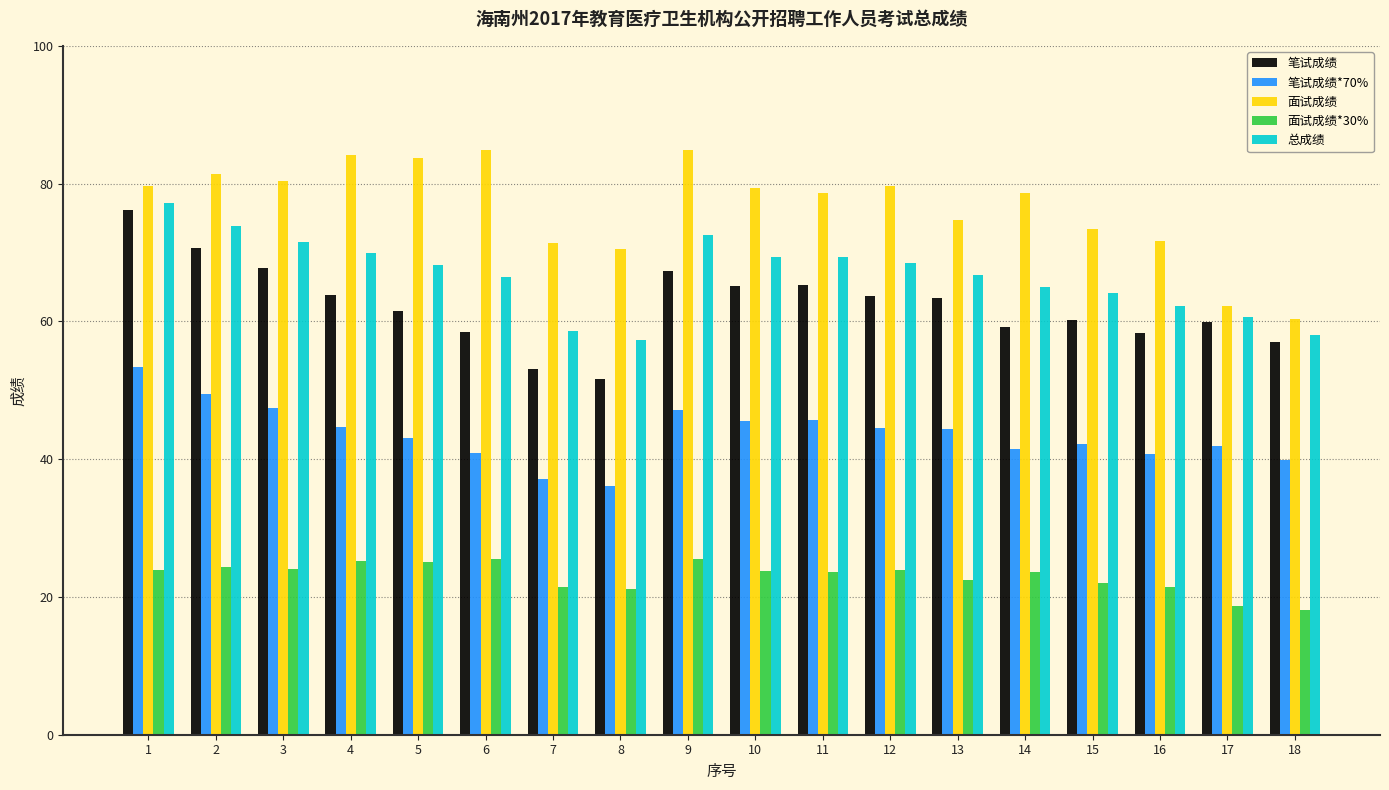

What is the total value across all series at 4?

287.9